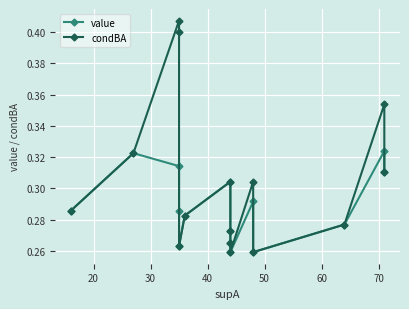

Which has a higher value, 50 or 20?

20